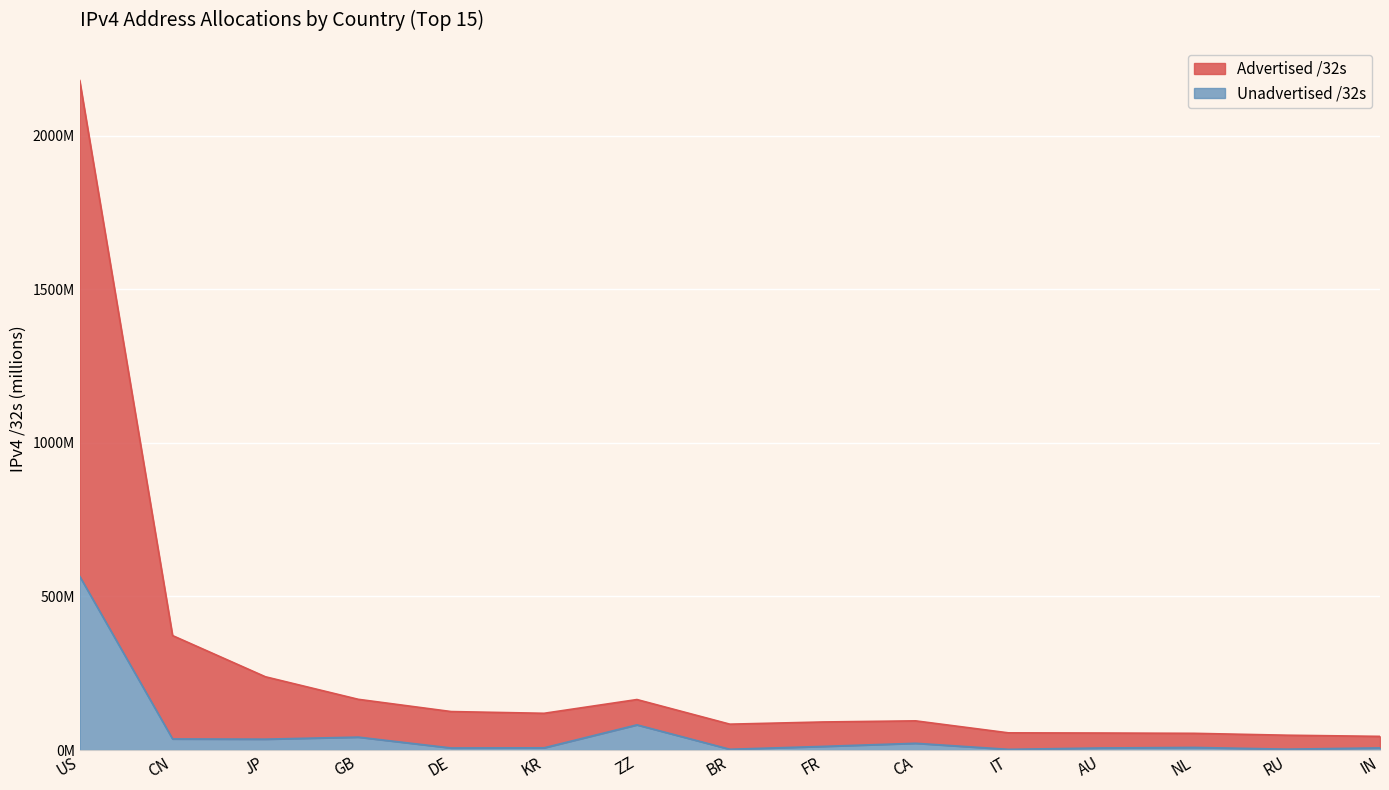

The Advertised /32s series shows 75.4 at ZZ. True or false?

False